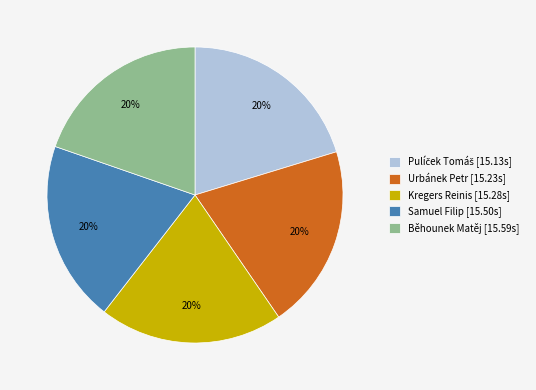

Is there any slice that represents more than half of the pie?

No